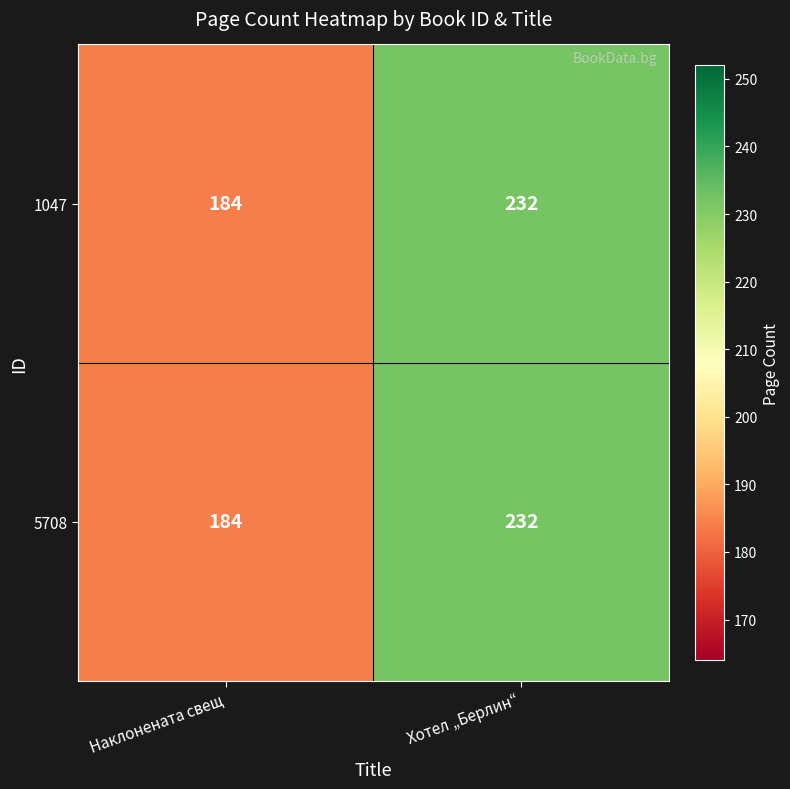

What is the total value across all series at Наклонената свещ?

368